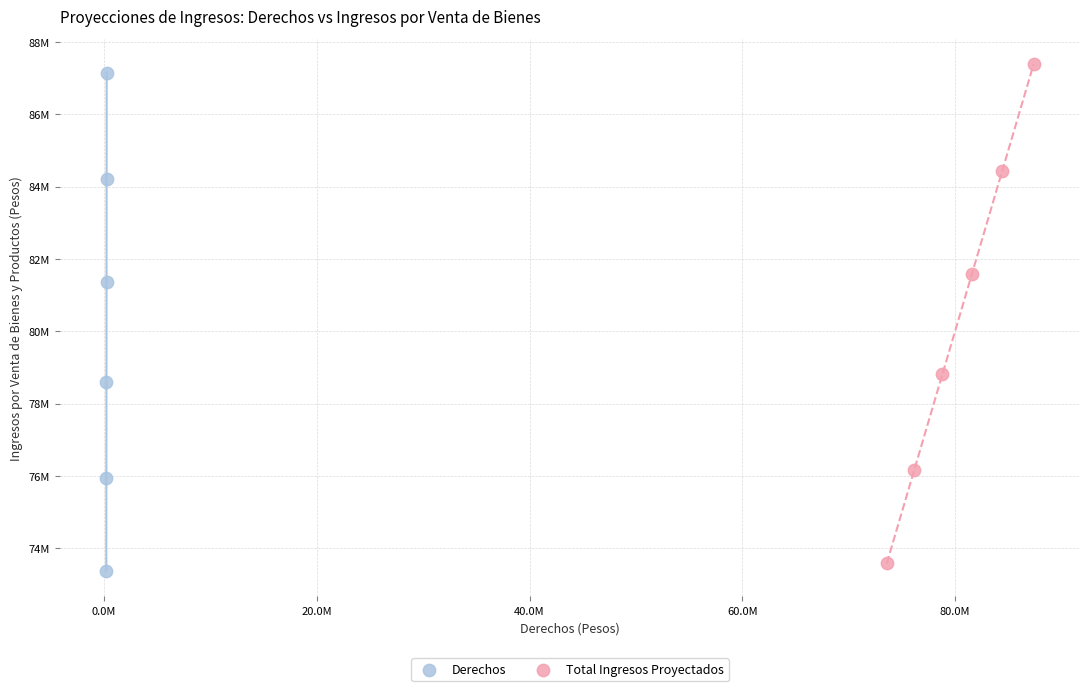

What are all the series names shown in the legend?

Derechos, Total Ingresos Proyectados